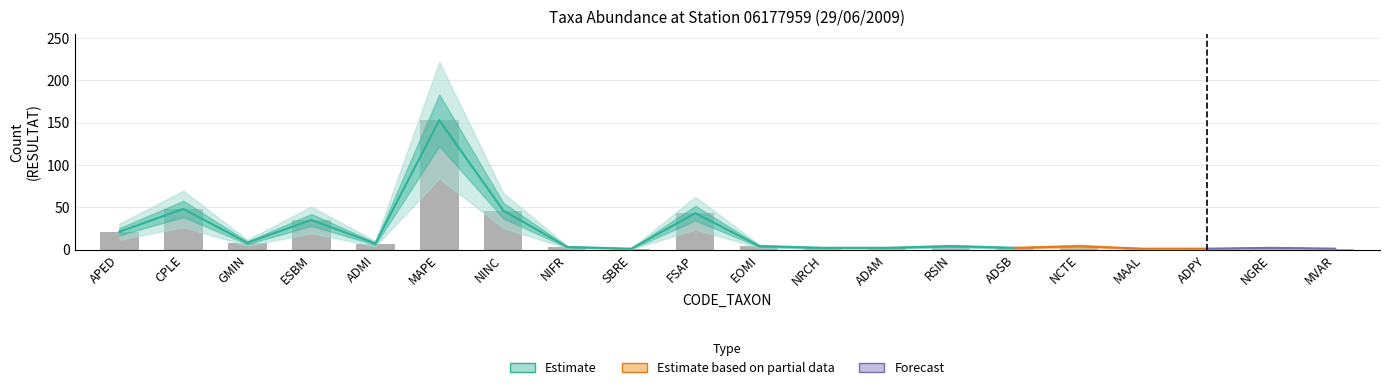

Rank the categories by value from highest to lowest.

MAPE, CPLE, NINC, FSAP, ESBM, APED, GMIN, ADMI, EOMI, RSIN, NCTE, NIFR, NRCH, ADAM, ADSB, NGRE, SBRE, MAAL, ADPY, MVAR